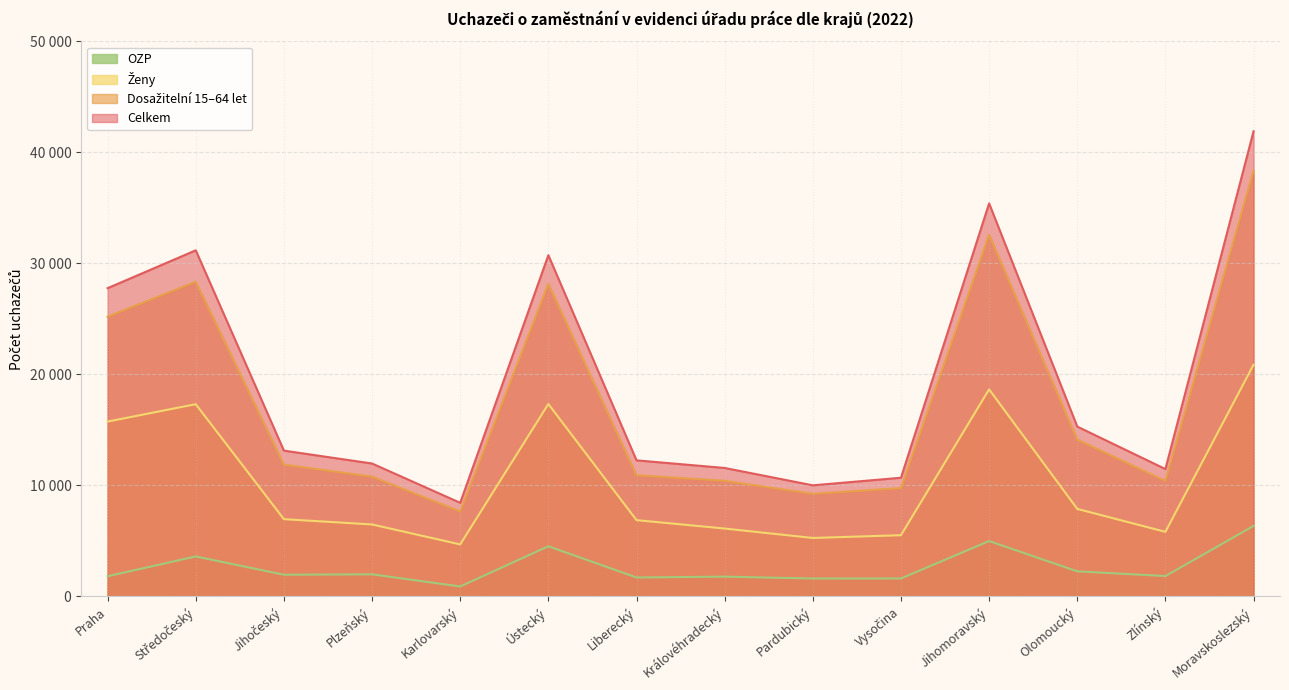

Does the chart have visible grid lines?

Yes